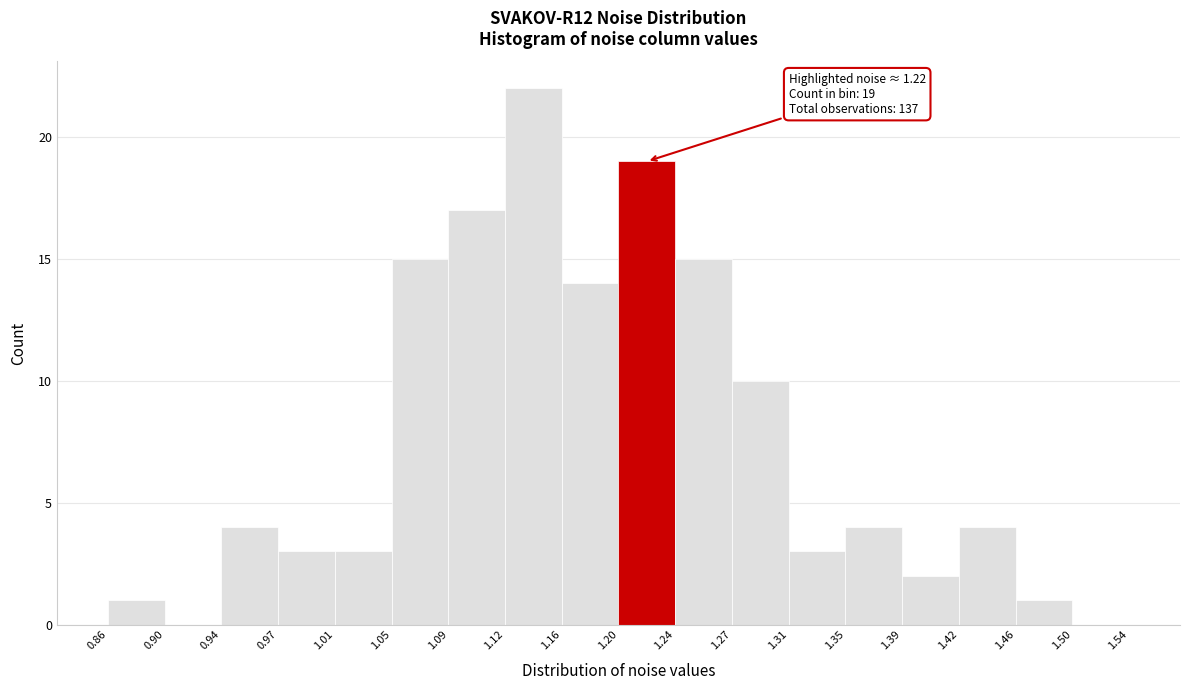

Over which range of the x-axis is the bar tallest?

1.12 to 1.16